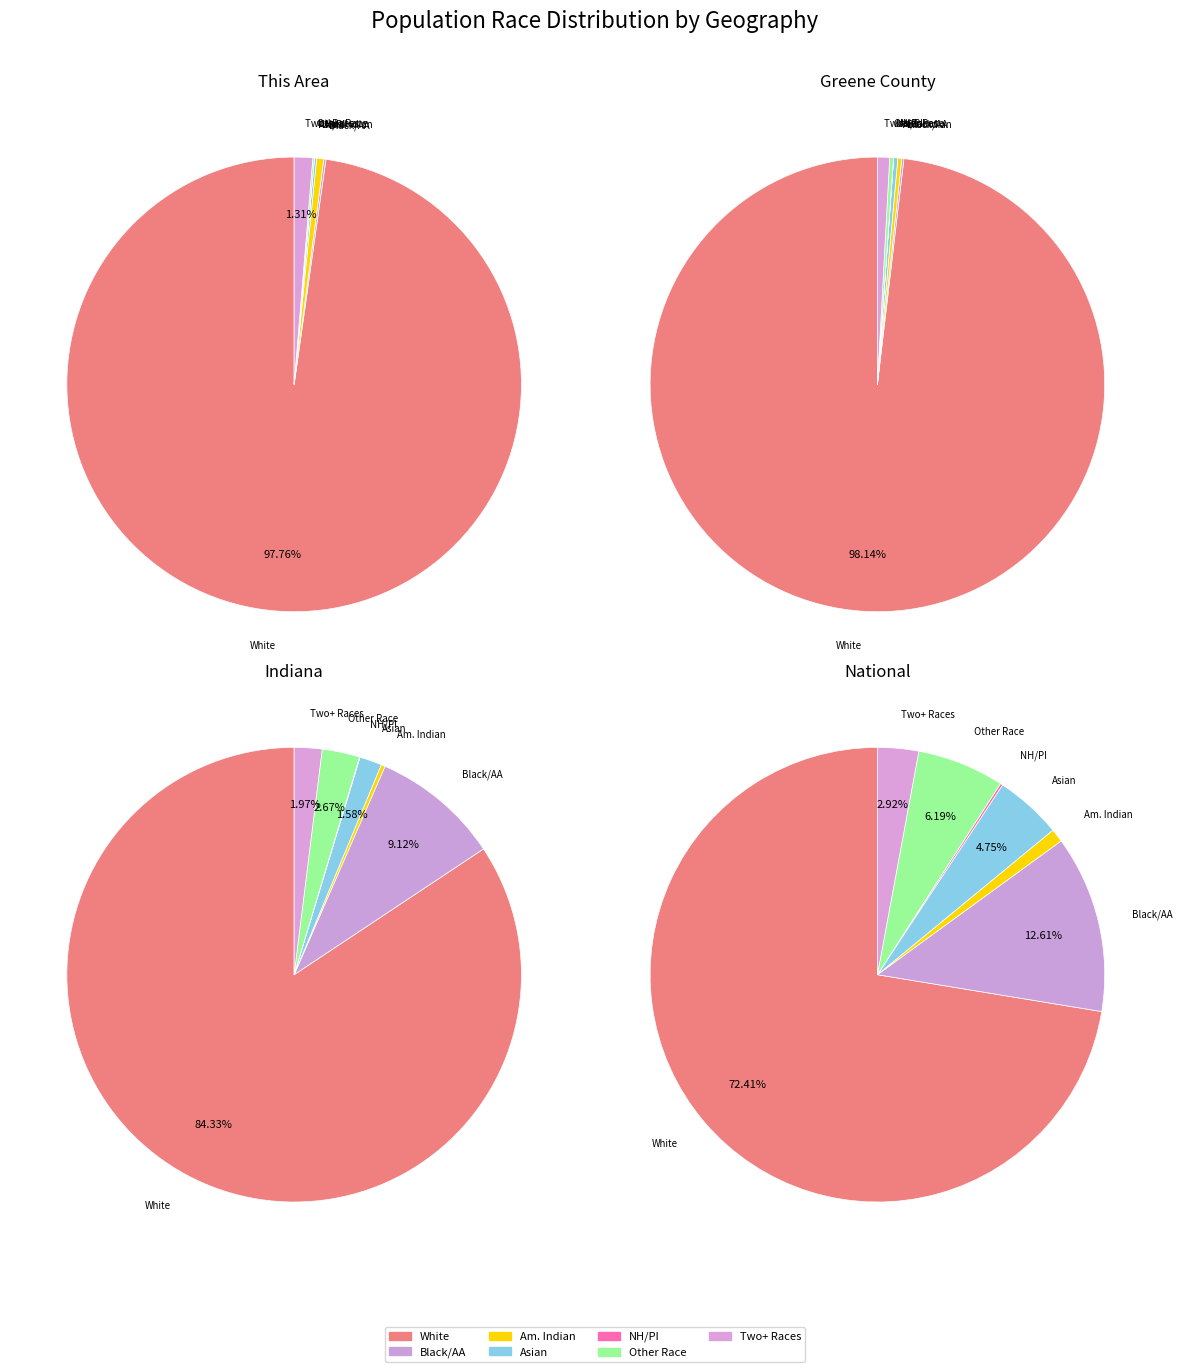

Count the number of slices in the pie.

7